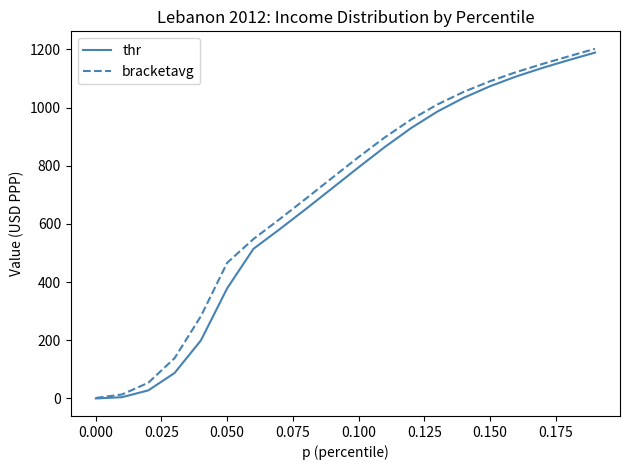

What is the maximum value for thr?

1189.0